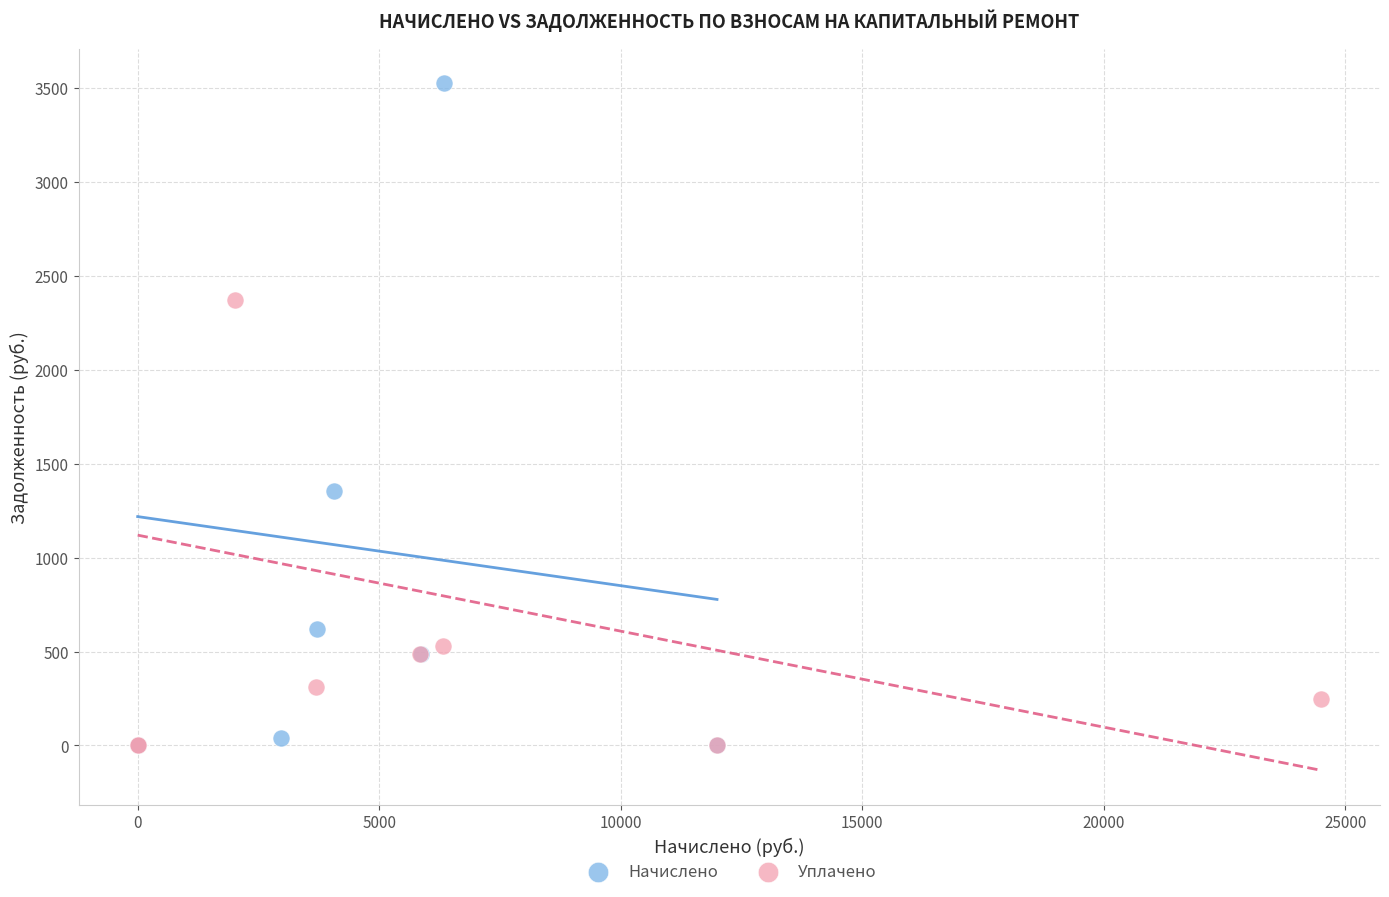

Which series reaches the maximum Y coordinate?

Начислено